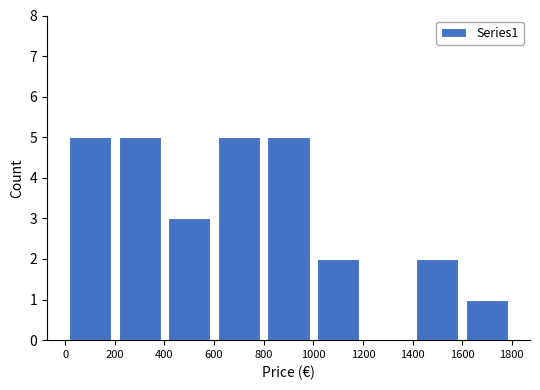

Reading left to right, list every bar in this chart as the range it spans on the x-axis followed by its height. The values are not printed on the chart, so give them approximately, as read against the axis.

0 to 200: 5
200 to 400: 5
400 to 600: 3
600 to 800: 5
800 to 1000: 5
1000 to 1200: 2
1200 to 1400: 0
1400 to 1600: 2
1600 to 1800: 1